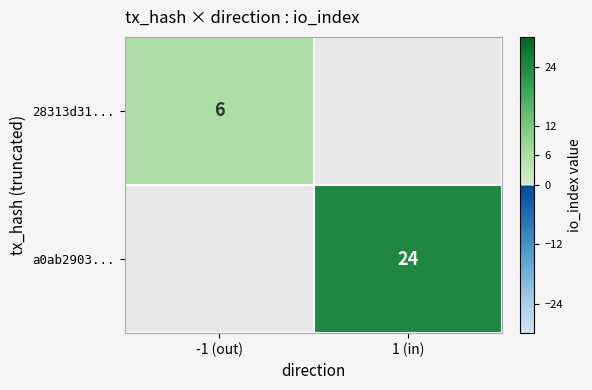

True or false: a0ab2903... has a value of 24 at 1 (in).

True